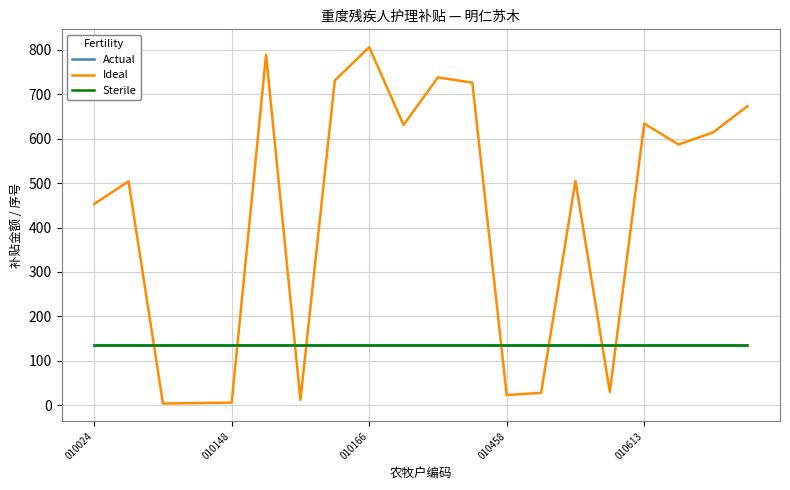

Is this an area chart (filled region under the line)?

No